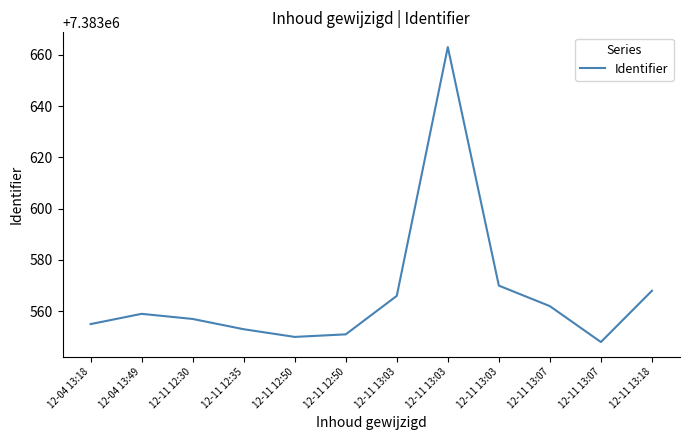

Is it true that the value at 12-11 13:07 is 7383562?

True